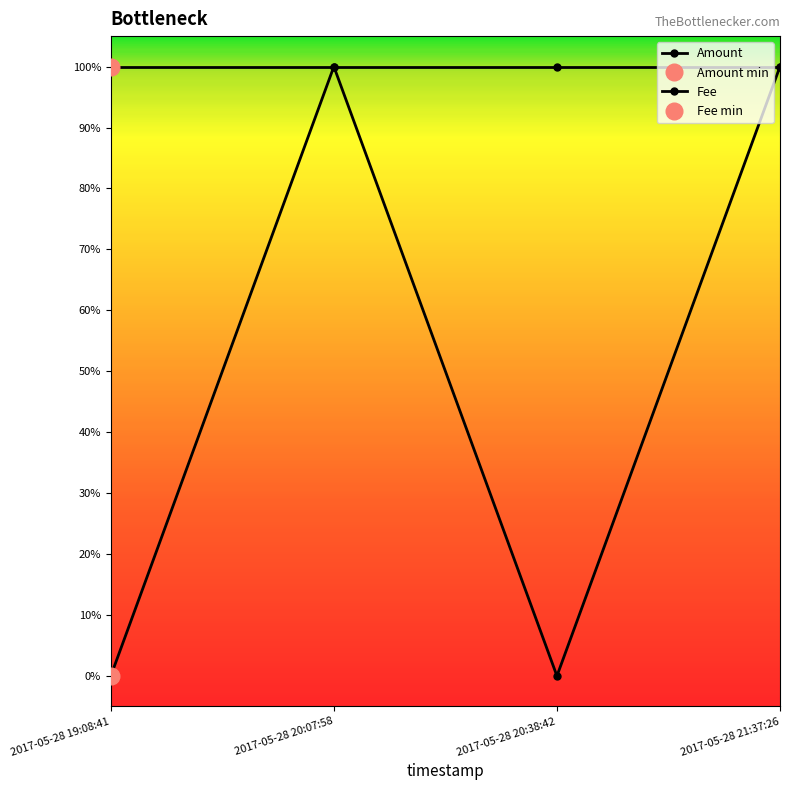

True or false: Amount has more than 1 points higher than both neighbors.

False